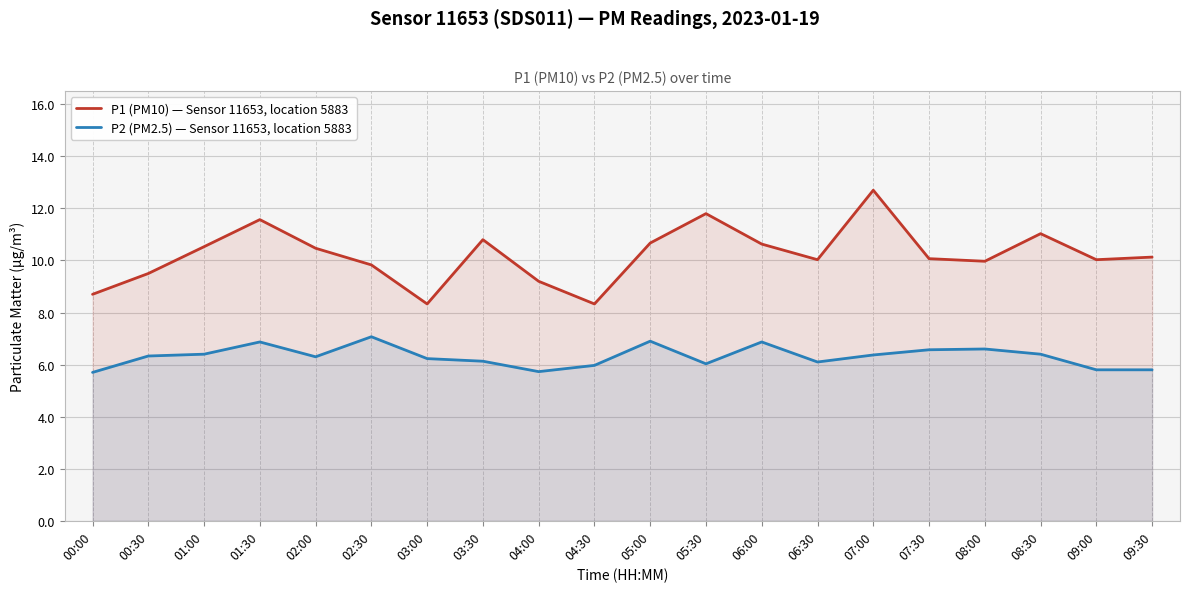

What are all the series names shown in the legend?

P1 (PM10) — Sensor 11653, location 5883, P2 (PM2.5) — Sensor 11653, location 5883